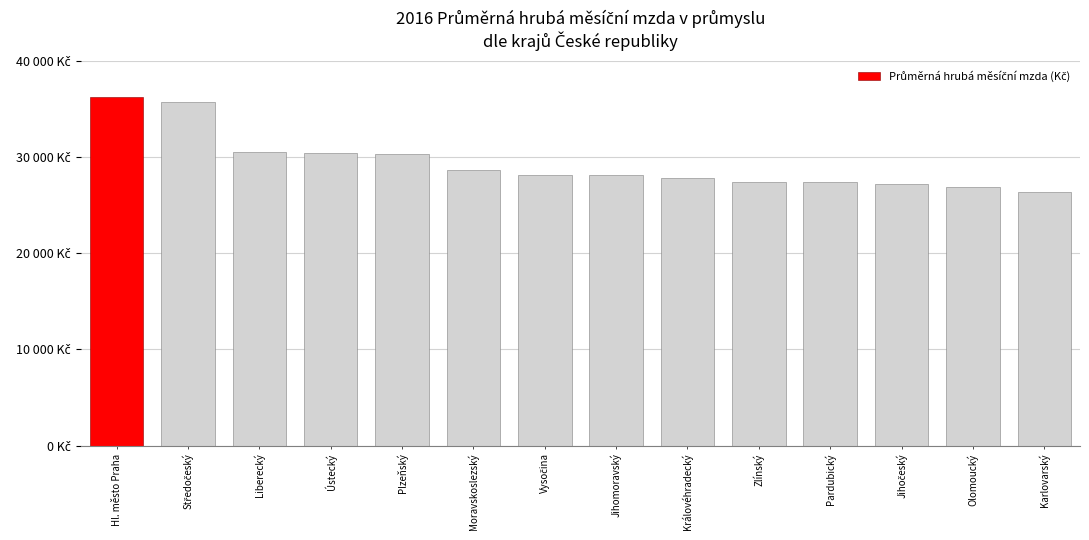

Are the bars horizontal?

No